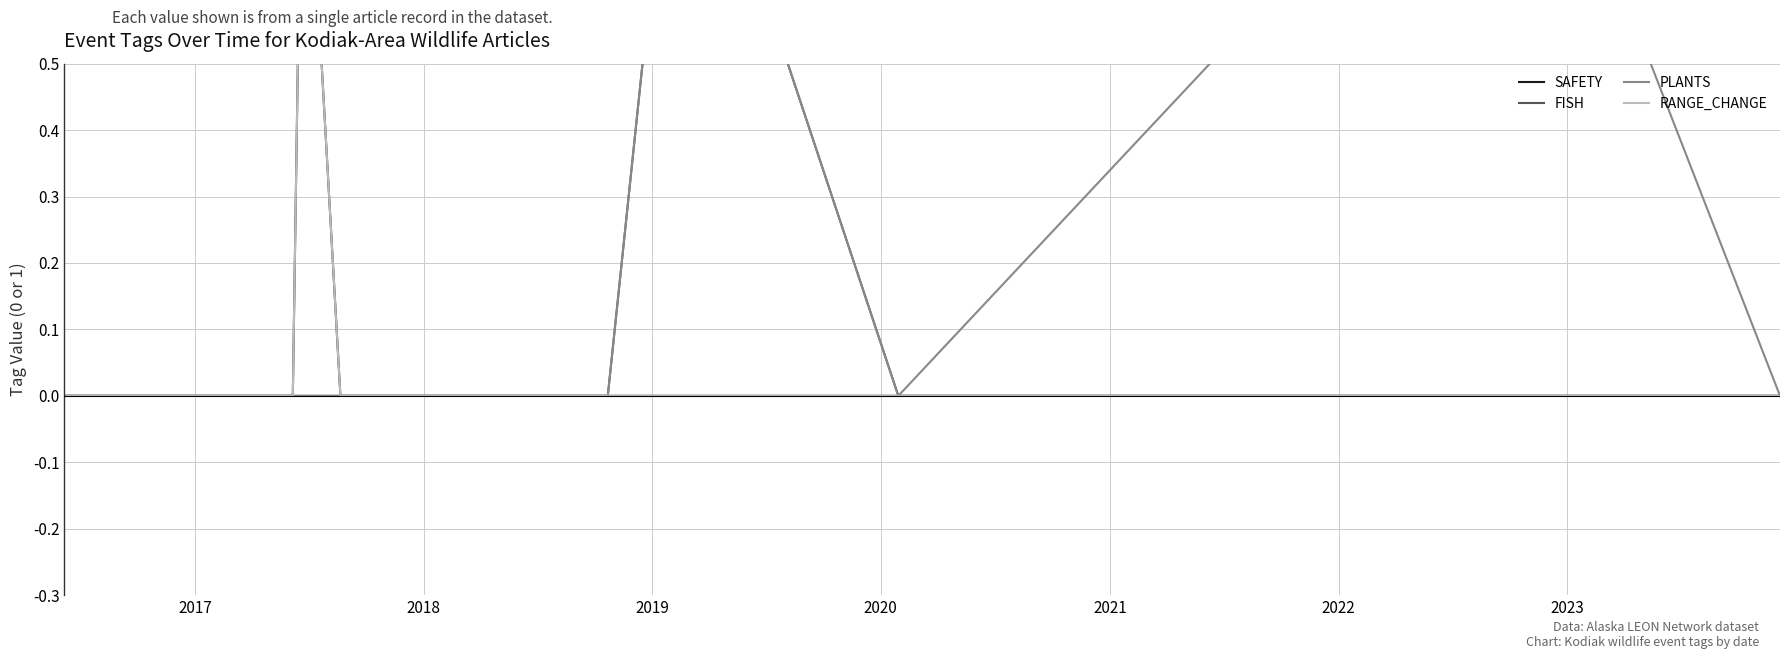

What are all the series names shown in the legend?

SAFETY, FISH, PLANTS, RANGE_CHANGE